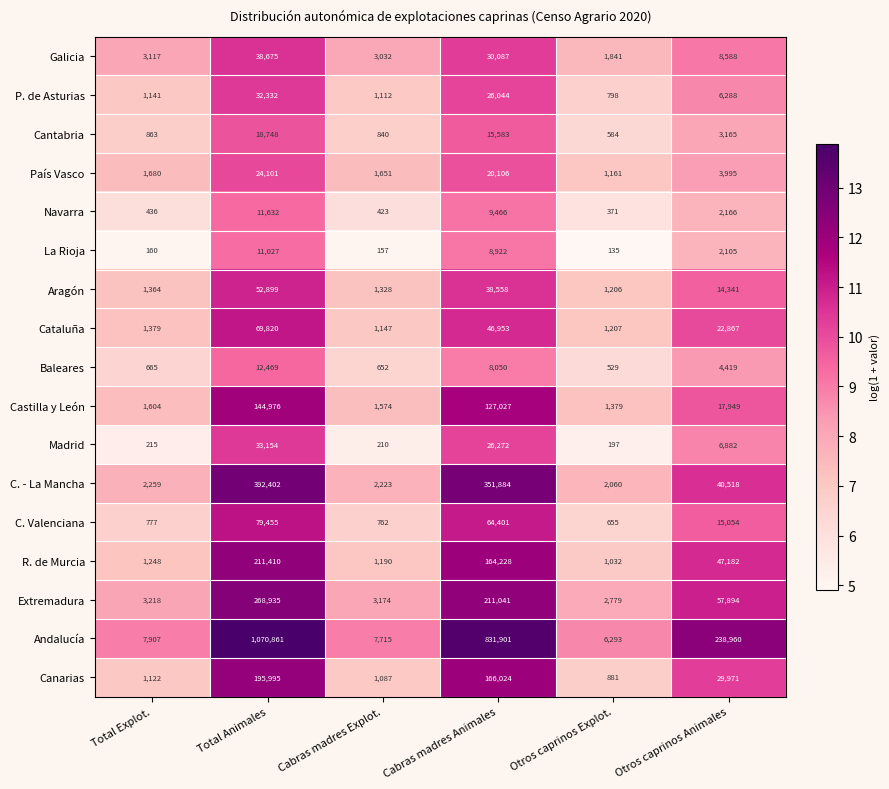

At which label does Cantabria first exceed 3165?

Total Animales